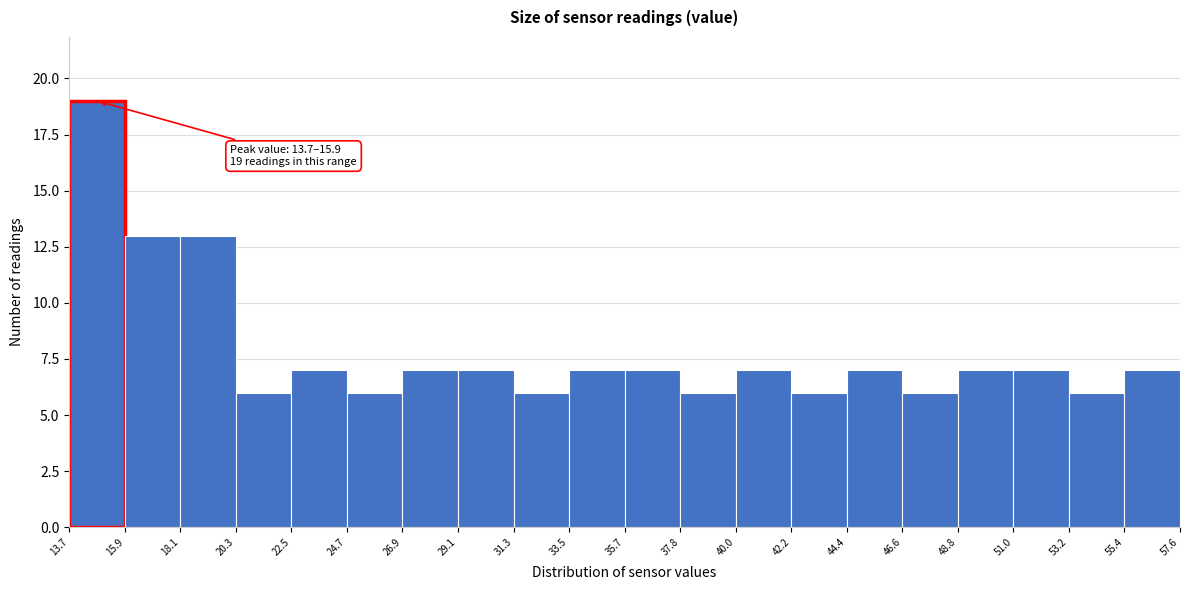

Over which range of the x-axis is the bar tallest?

13.7 to 15.9